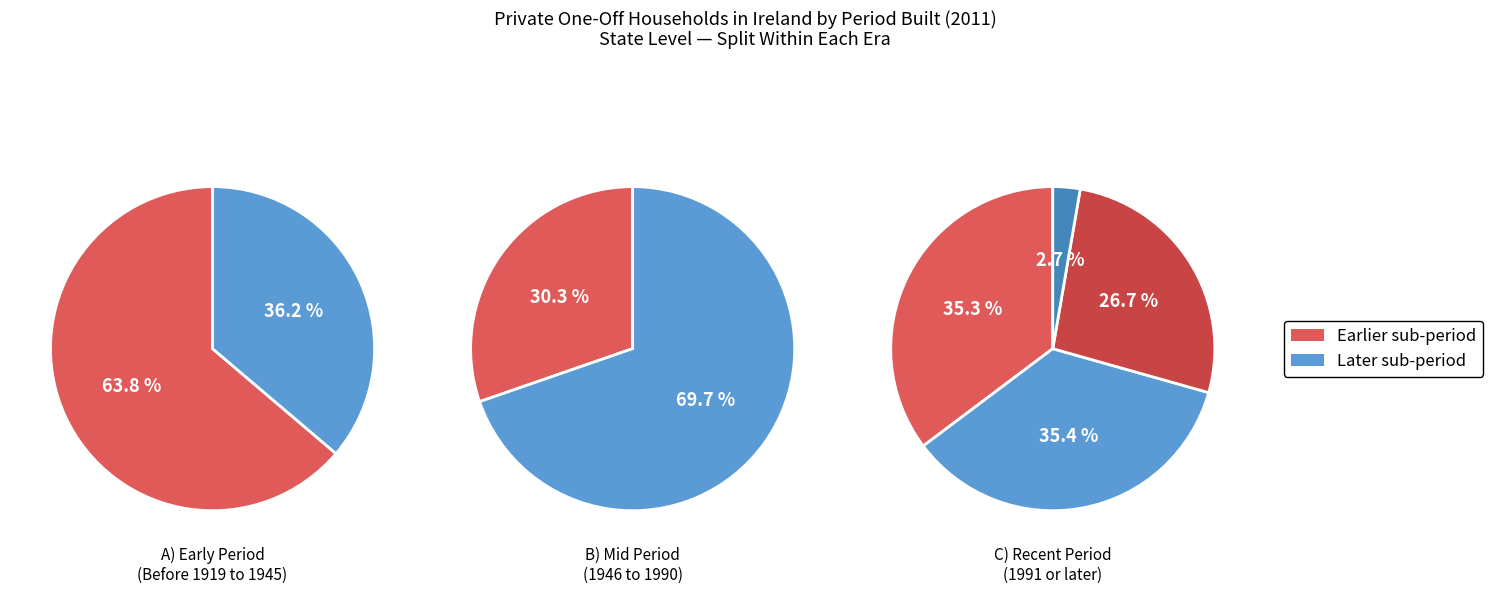

How many segments does this pie chart have?

8